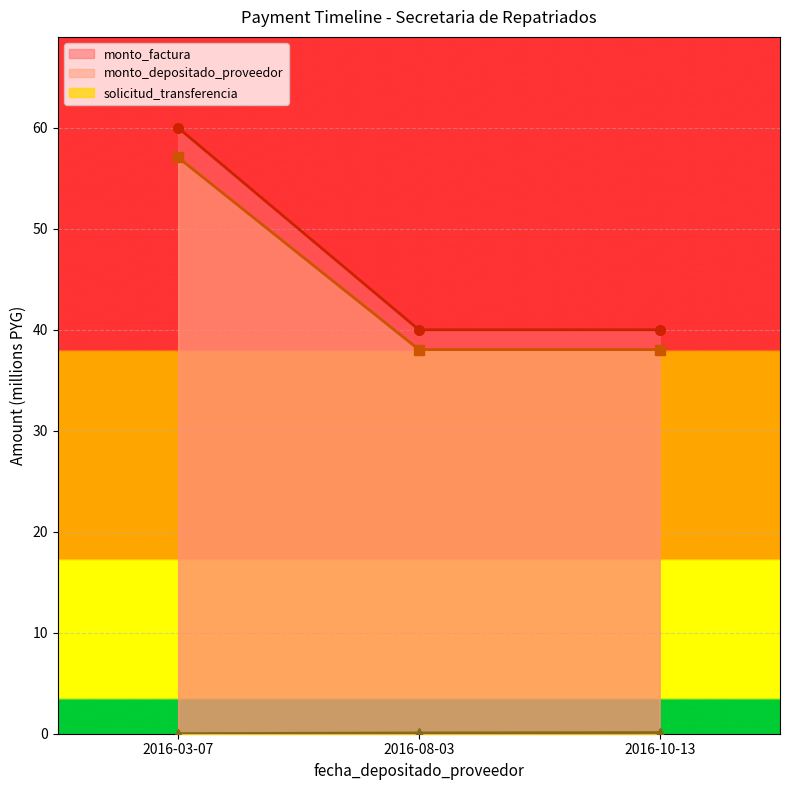

Is the value of monto_factura at 2016-03-07 greater than the value of monto_depositado_proveedor at 2016-03-07?

Yes